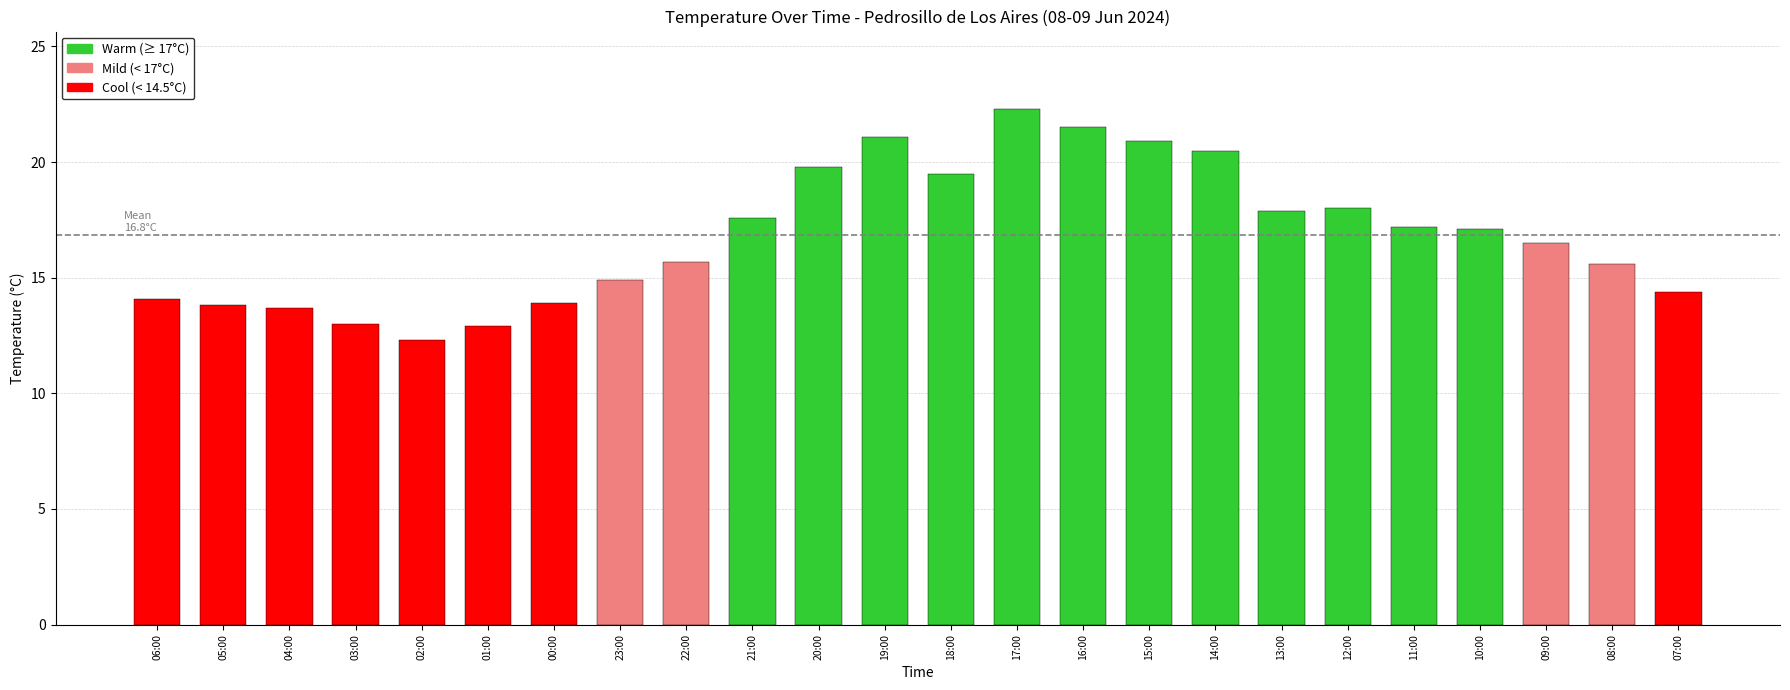

What is the minimum value shown in the chart?

12.3